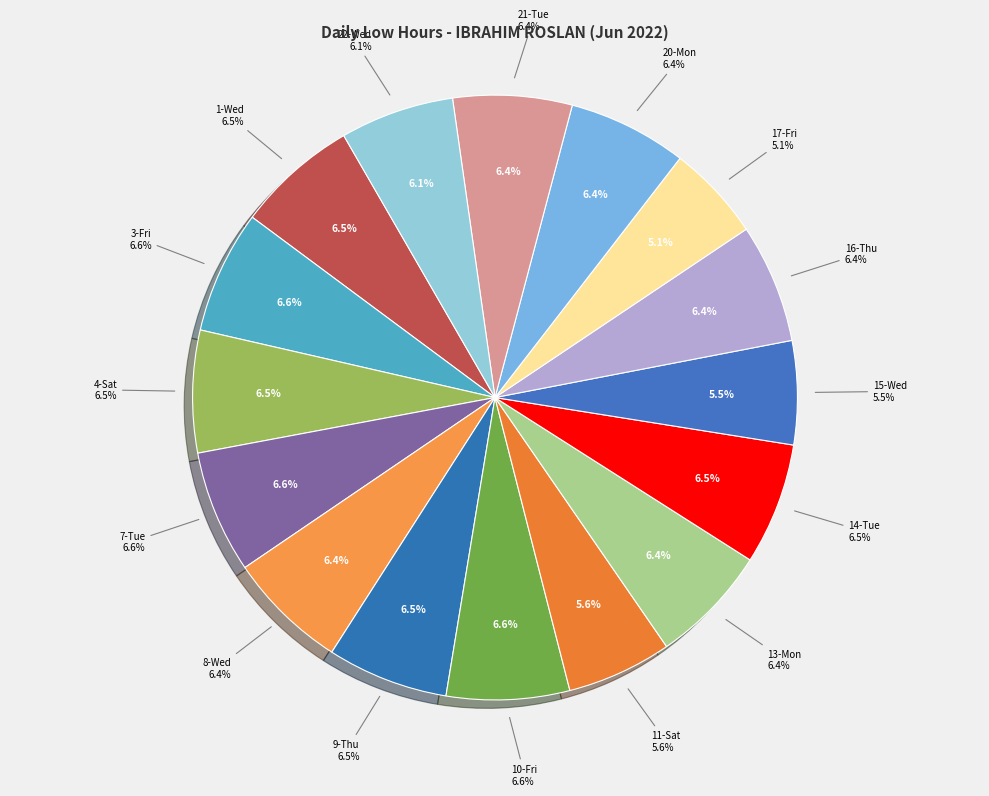

How much of the chart is everything except 12-Sun?

100.0%